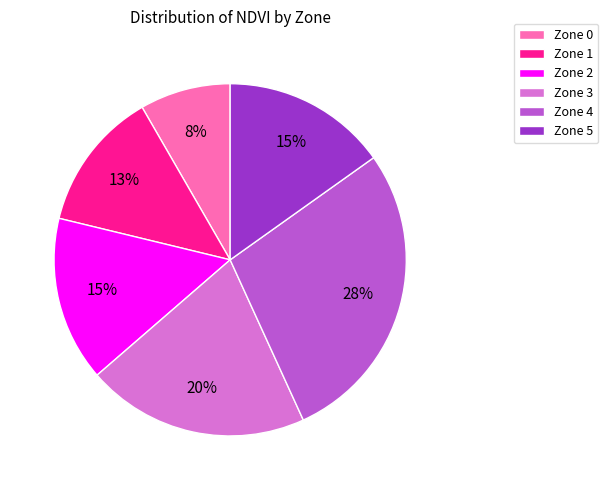

Which slice is the smallest?

Zone 0